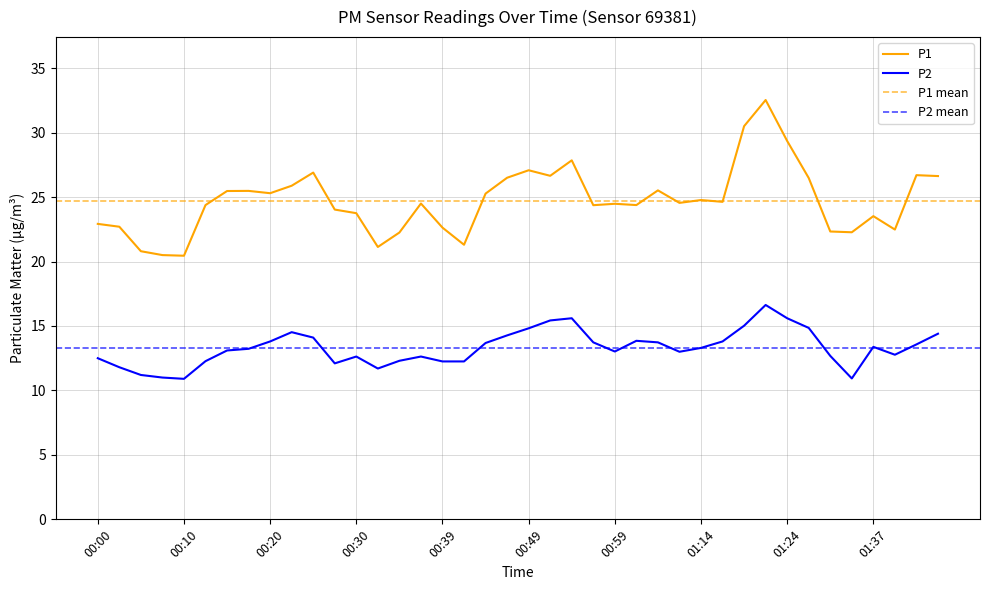

What is the lowest value of the P2 series?

10.9